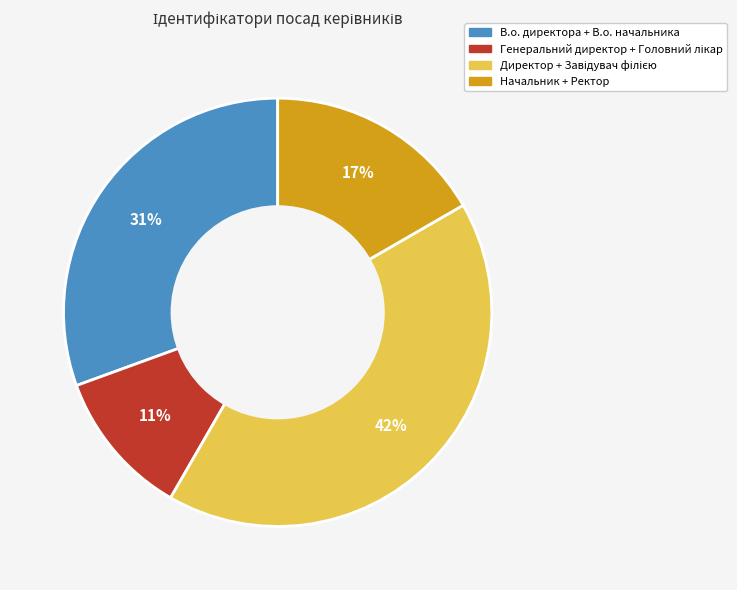

What percentage is the В.о. директора + В.о. начальника slice, to the nearest percent?

31%